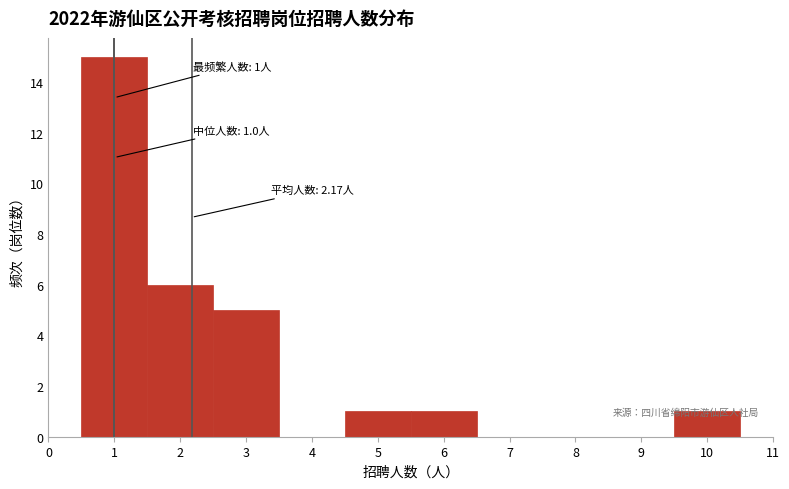

Which range on the x-axis has the tallest bar?

0.5 to 1.5